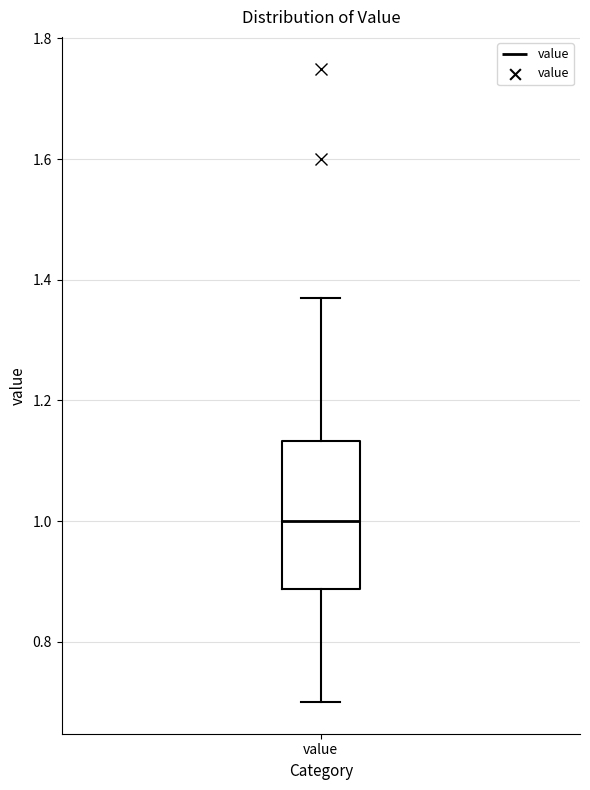

Where does the lower whisker of the box for value end on the y-axis? The values are not printed on the chart, so give them approximately, as read against the axis.

0.70